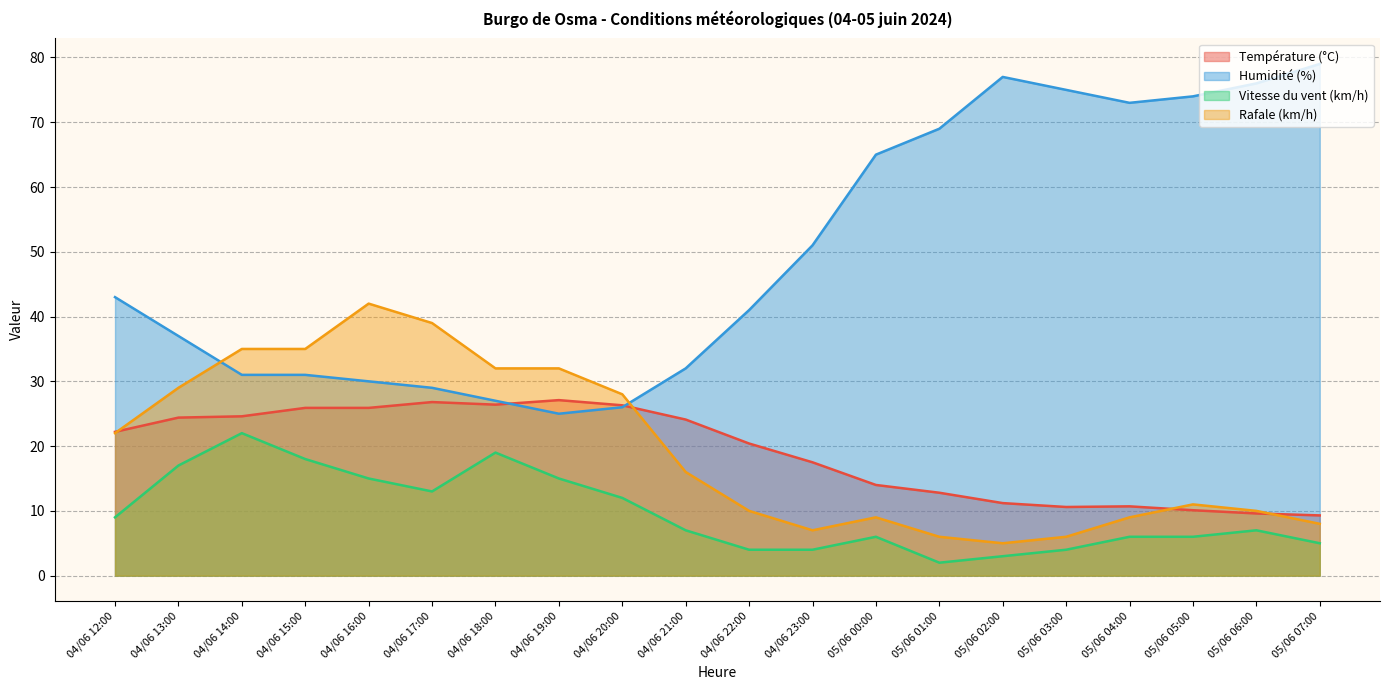

Between which two adjacent categories do Température (°C) and Humidité (%) first intersect?

04/06 18:00 and 04/06 19:00